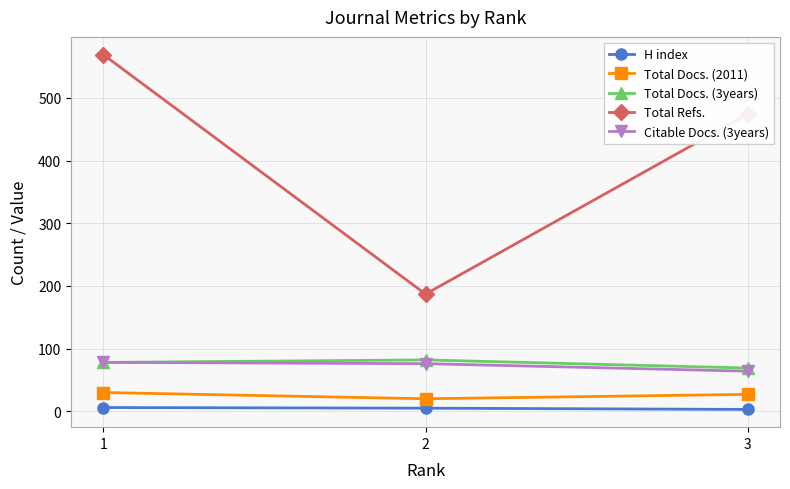

What is the difference between the maximum and minimum values in the Citable Docs. (3years) series?

14